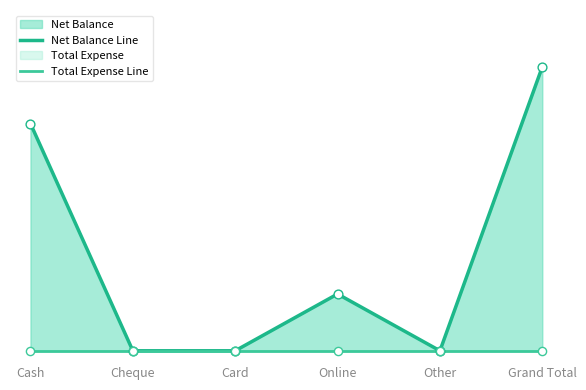

At which category is the sum across all series the highest?

Grand Total